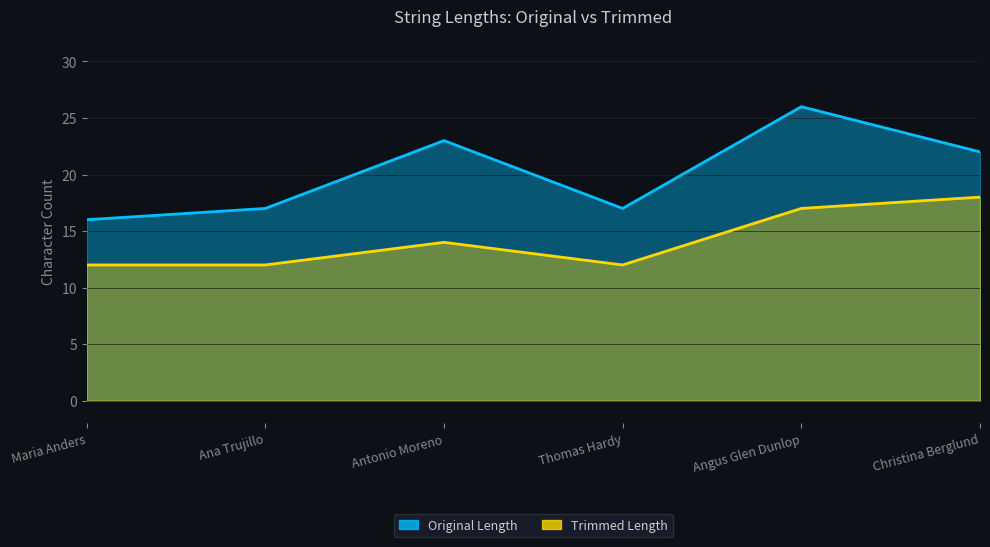

The value of Trimmed Length at Antonio Moreno is 14. True or false?

True